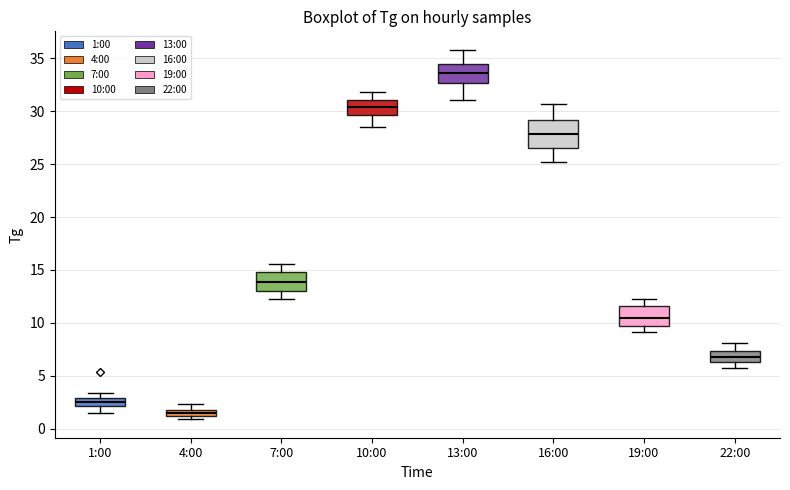

Where does the lower whisker of the box for 1:00 end on the y-axis? The values are not printed on the chart, so give them approximately, as read against the axis.

1.5